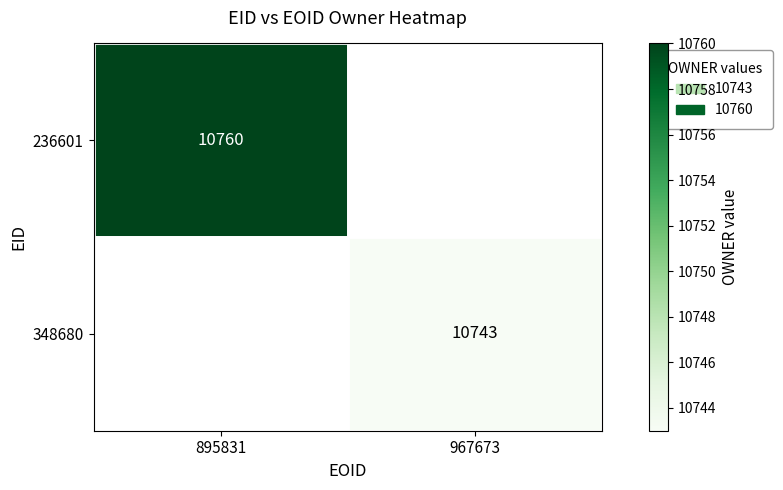

Which label corresponds to the largest value in the chart?

895831